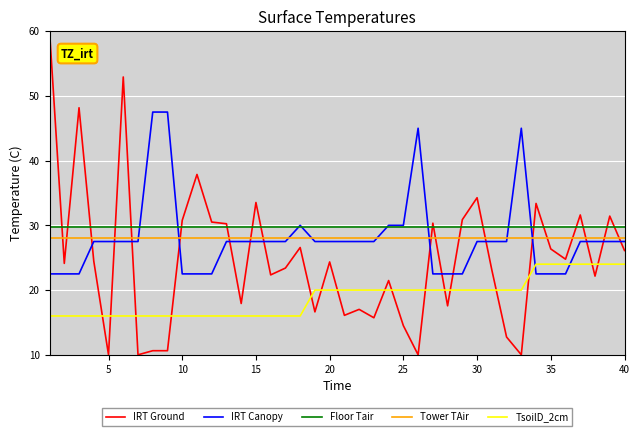

What are all the series names shown in the legend?

IRT Ground, IRT Canopy, Floor Tair, Tower TAir, TsoilD_2cm